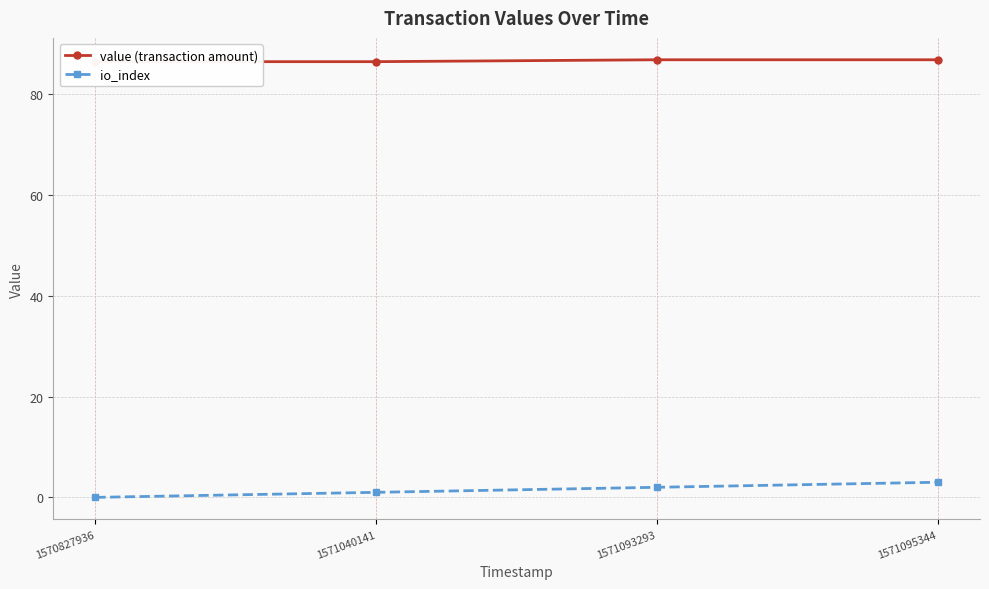

Which series has the largest range (max minus min)?

io_index